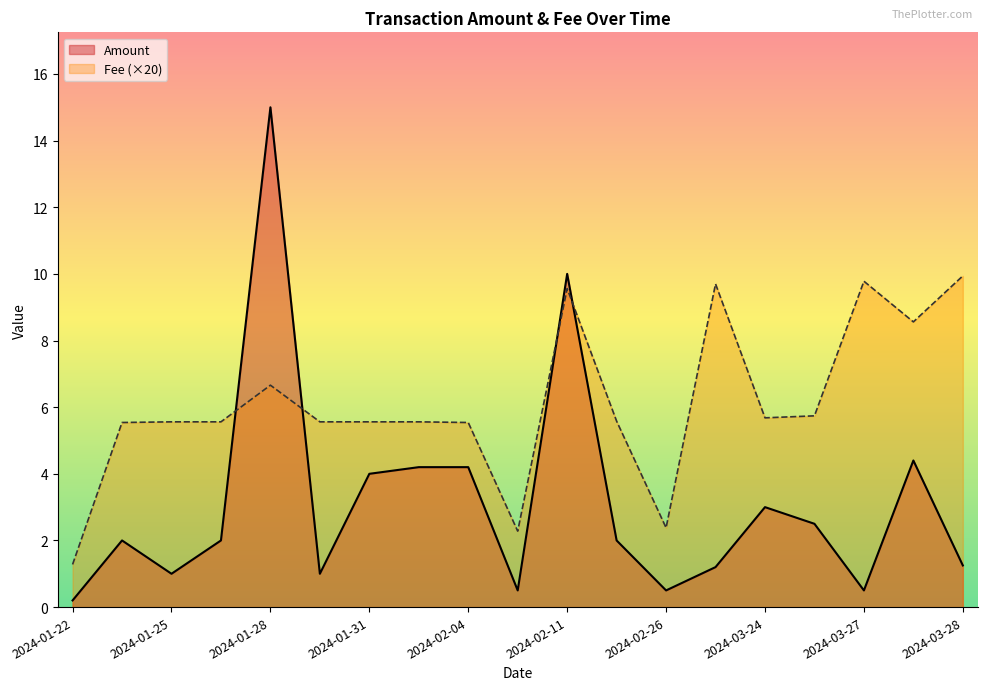

List the series in order of their peak value, lowest first.

Fee (×20), Amount